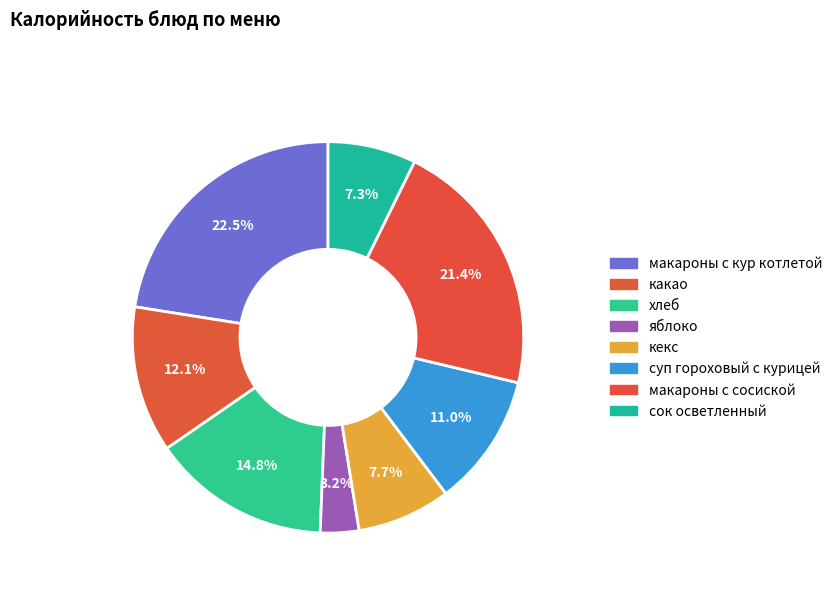

Approximately how many times larger is the value at суп гороховый с курицей compared to макароны с сосиской?

0.5